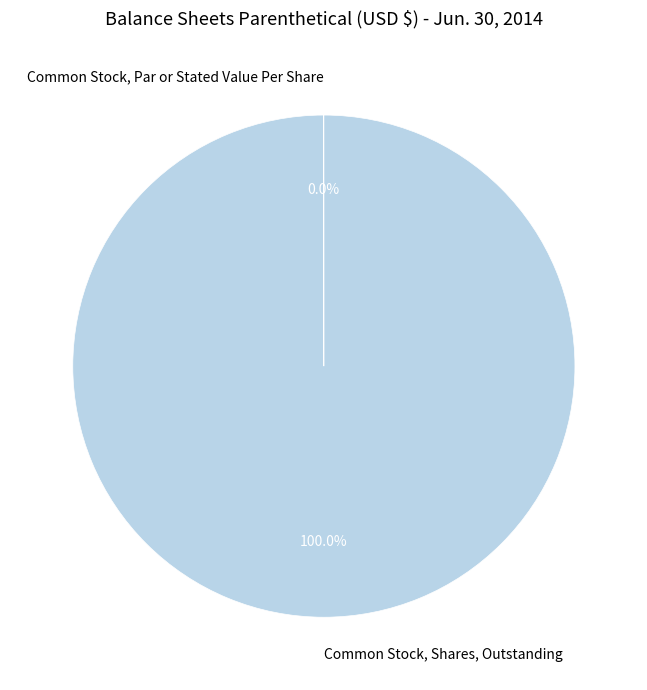

Which slice represents more than half of the pie?

Common Stock, Shares, Outstanding